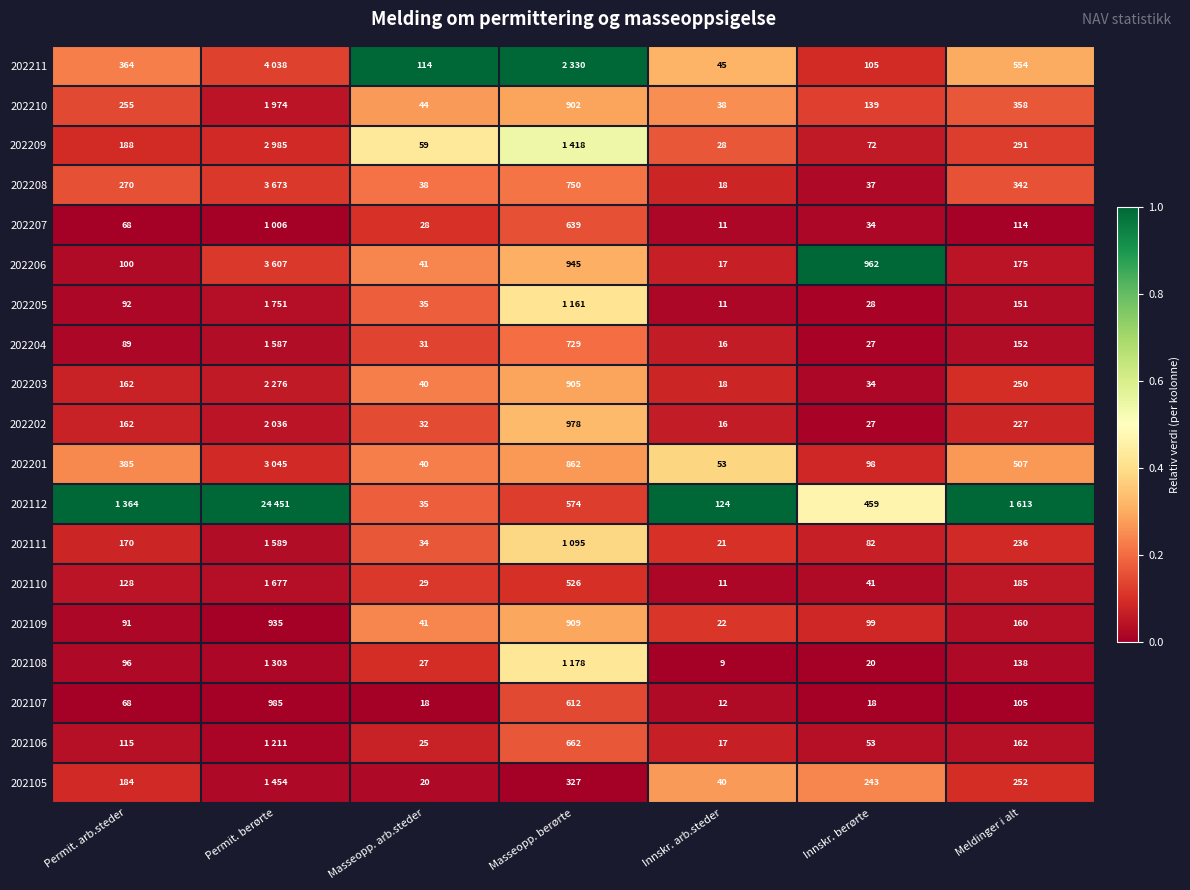

Where does the 202109 series first go above 99?

Permit. berørte